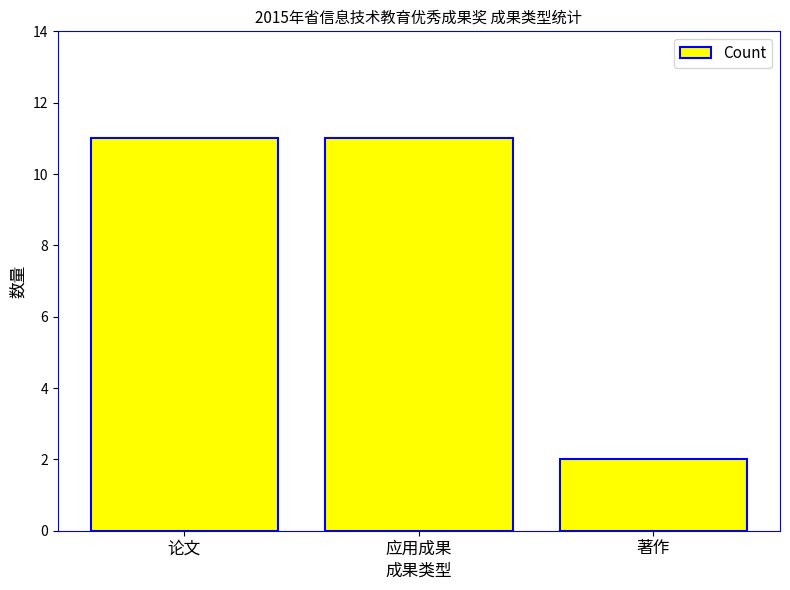

What position from the left is 论文?

1